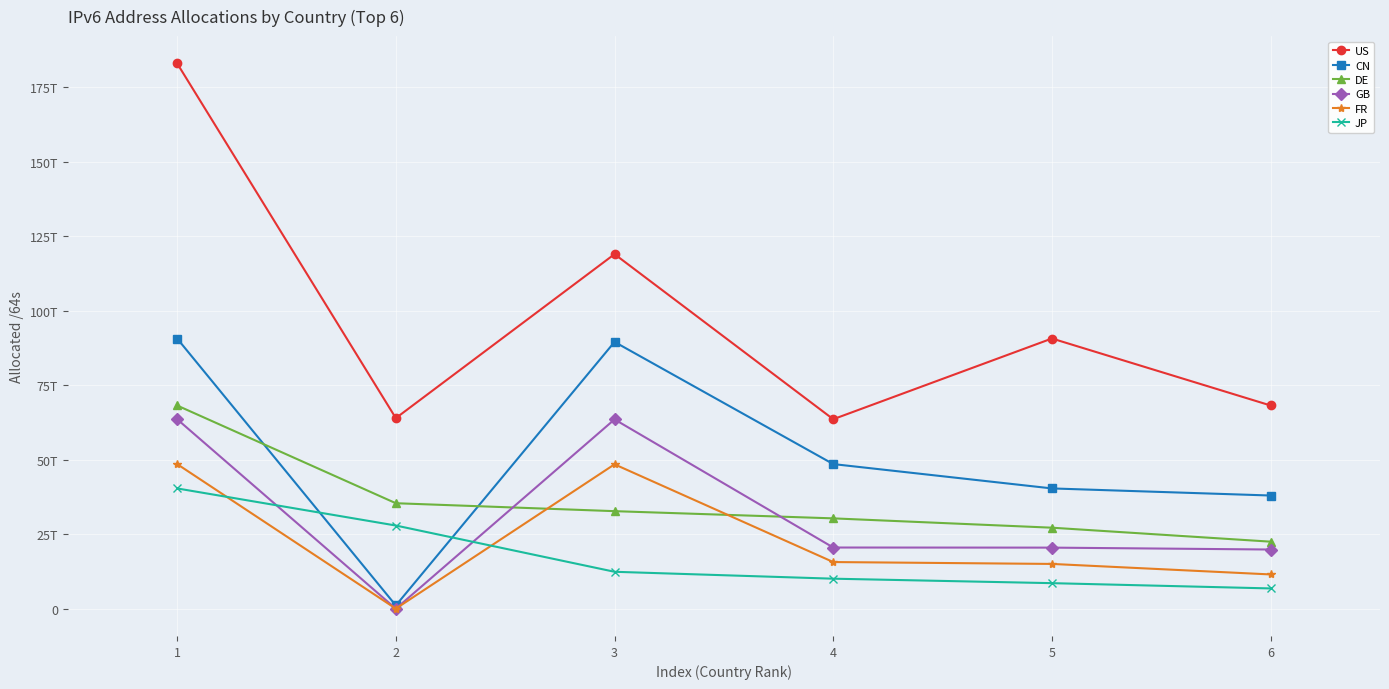

What is the minimum value for GB?

60129869824